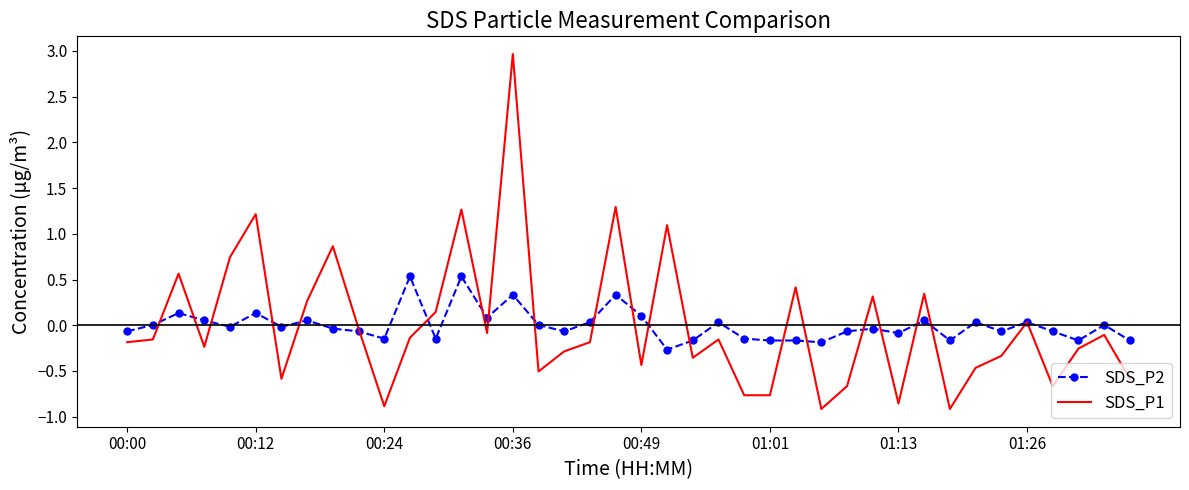

Which series has the largest range (max minus min)?

SDS_P1